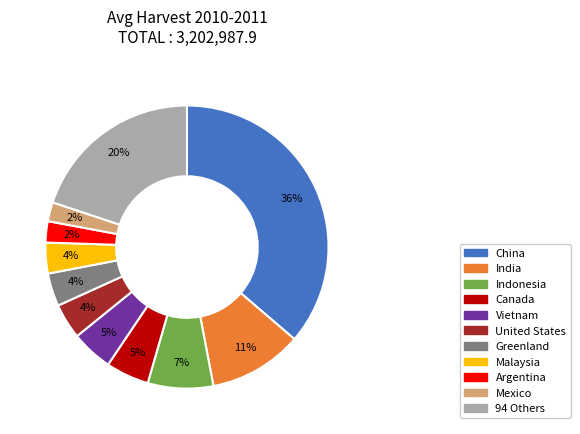

How many slices are in this pie chart?

11